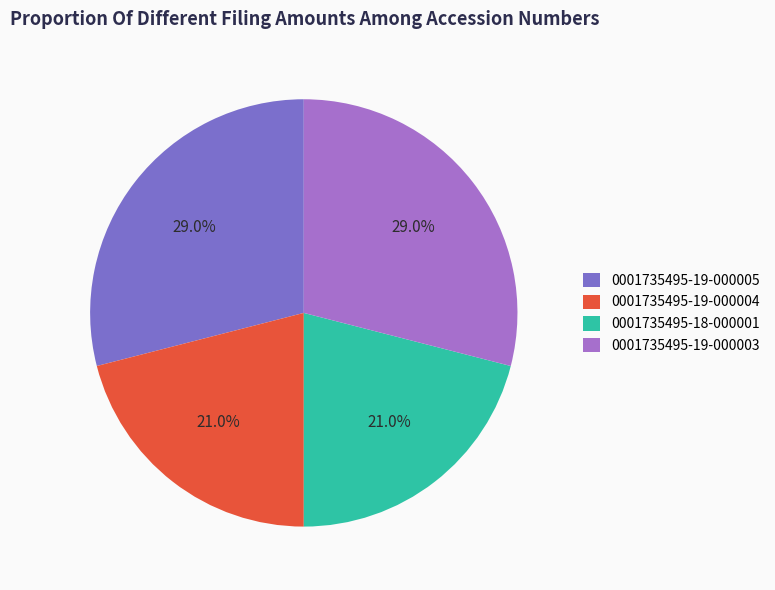

To the nearest percent, what portion does 0001735495-19-000003 represent?

29%